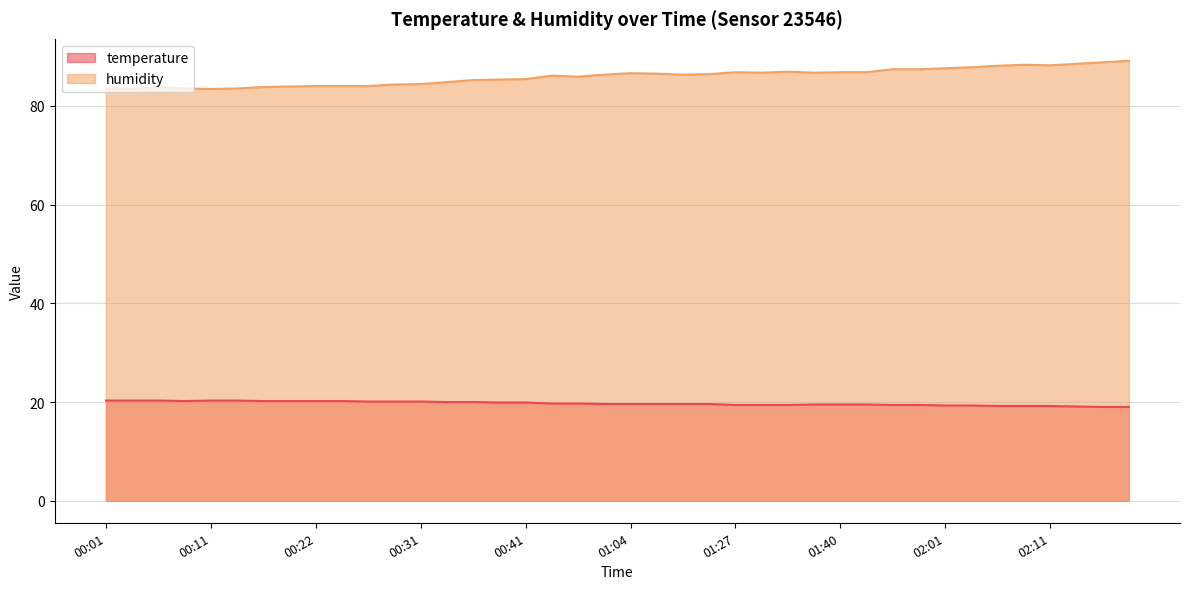

True or false: humidity has a value of 147.4 at 00:09.

False